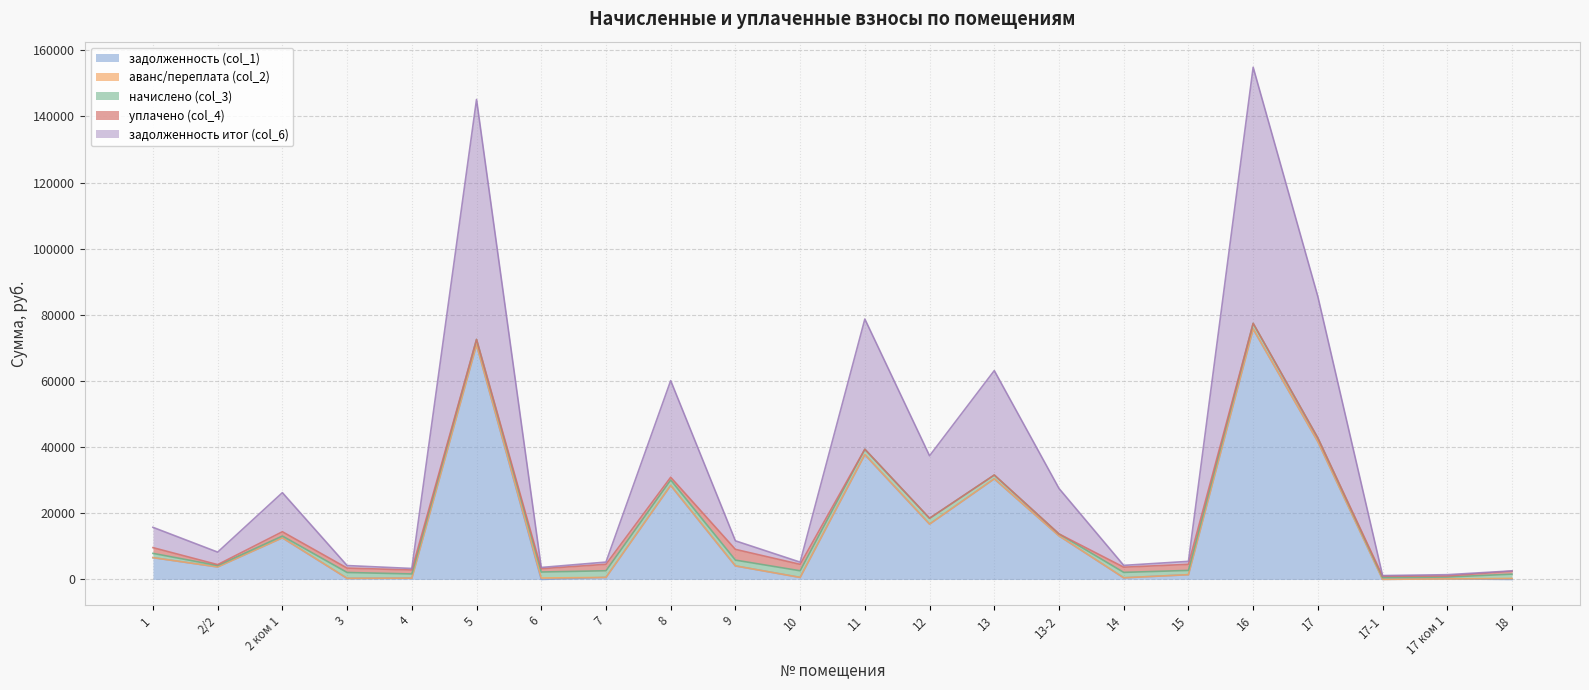

List the labels in order of задолженность (col_1) value, largest first.

16, 5, 17, 11, 13, 8, 12, 13-2, 2 ком 1, 1, 9, 2/2, 15, 7, 10, 14, 4, 3, 17 ком 1, 17-1, 6, 18